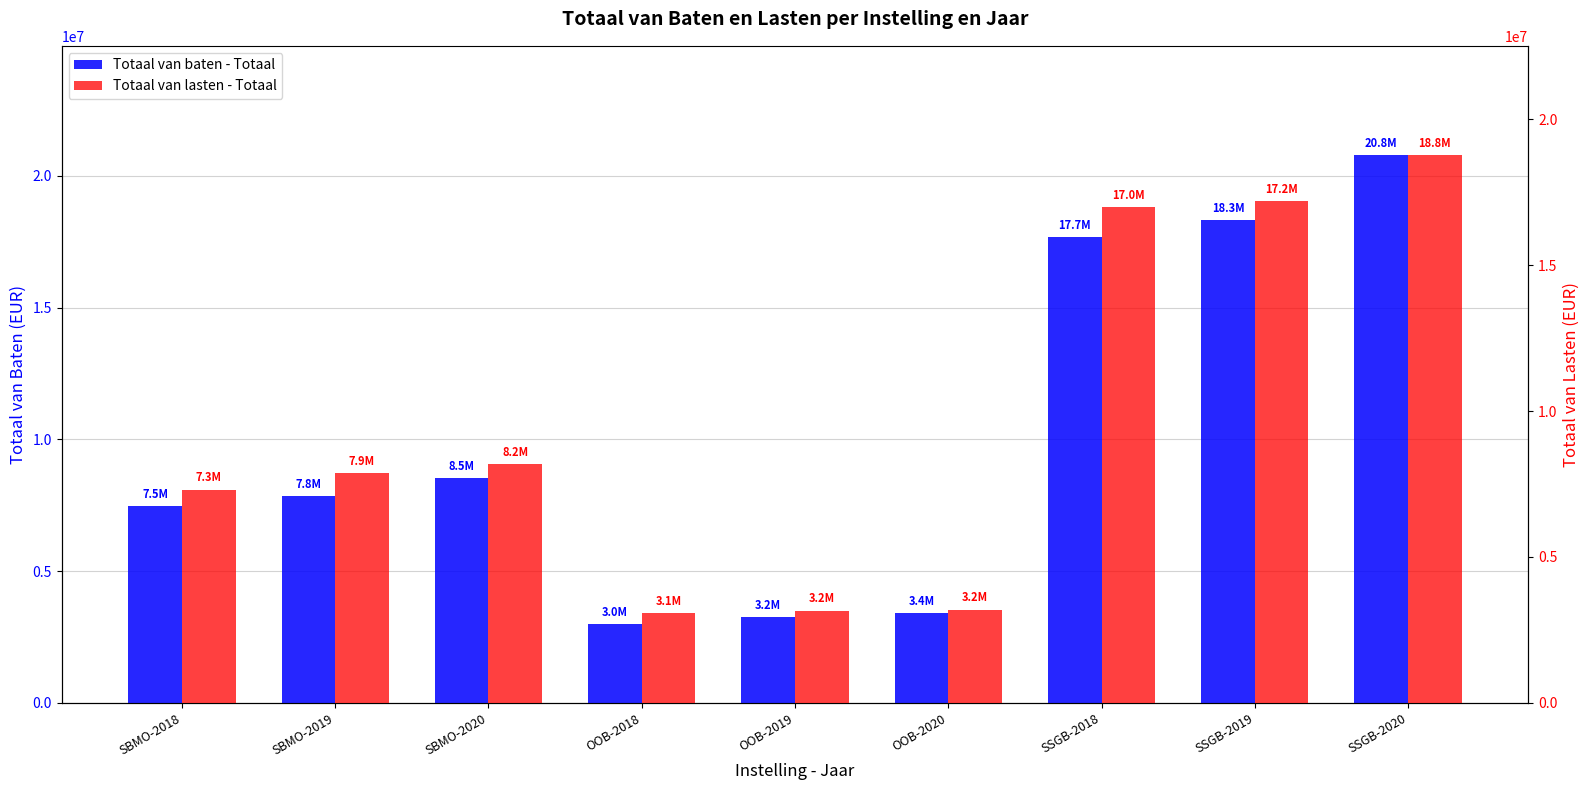

Which series changed the most between SBMO-2019 and OOB-2020?

Totaal van lasten - Totaal